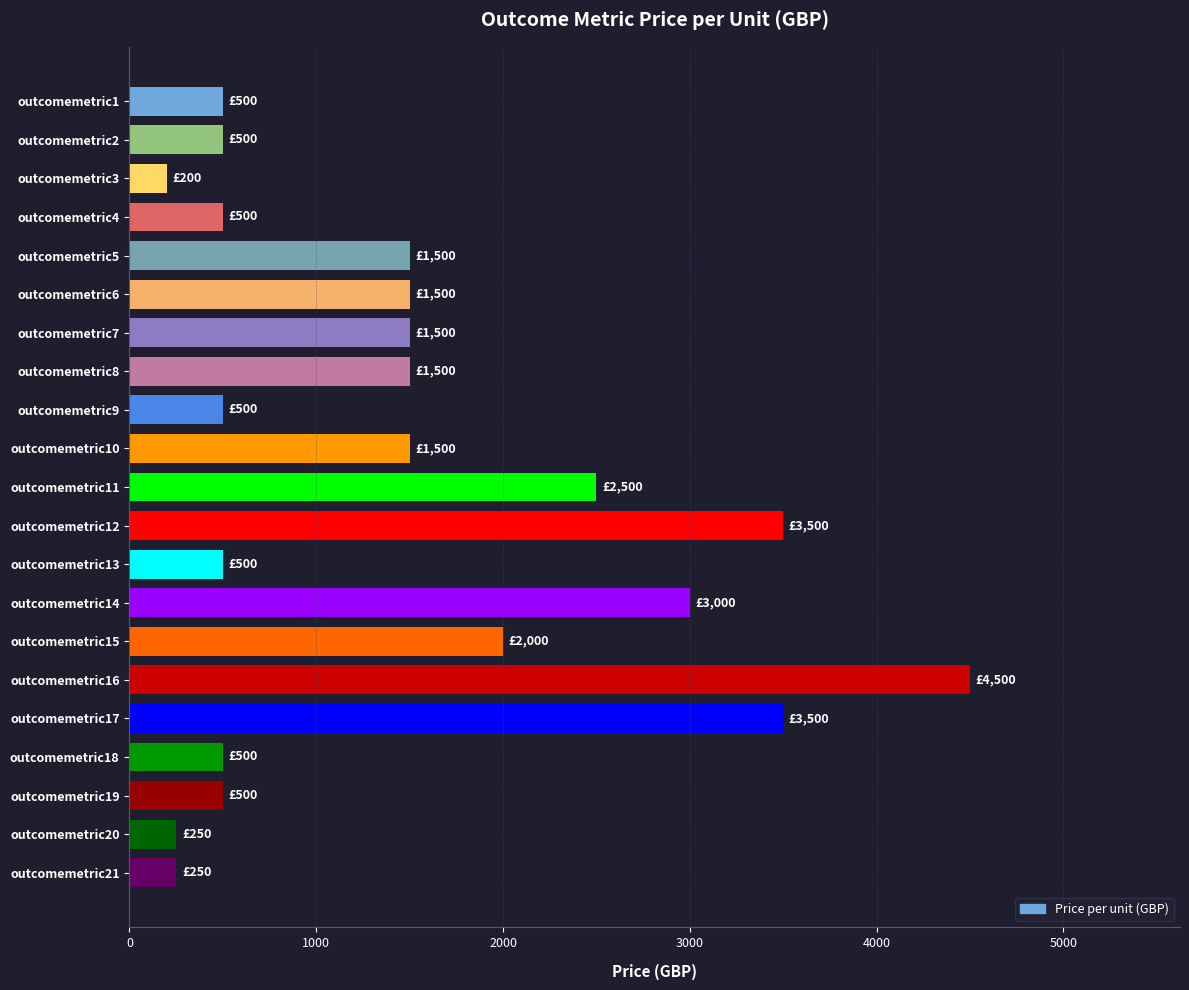

Reading top to bottom, what are all the values shown in this chart?

outcomemetric1=500	outcomemetric2=500	outcomemetric3=200	outcomemetric4=500	outcomemetric5=1500	outcomemetric6=1500	outcomemetric7=1500	outcomemetric8=1500	outcomemetric9=500	outcomemetric10=1500	outcomemetric11=2500	outcomemetric12=3500	outcomemetric13=500	outcomemetric14=3000	outcomemetric15=2000	outcomemetric16=4500	outcomemetric17=3500	outcomemetric18=500	outcomemetric19=500	outcomemetric20=250	outcomemetric21=250